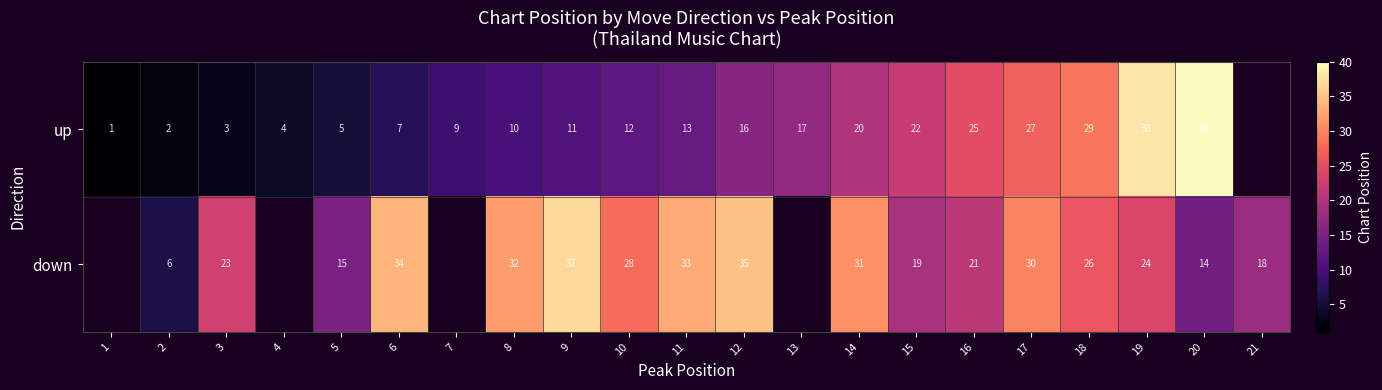

At which category is the sum across all series the highest?

19